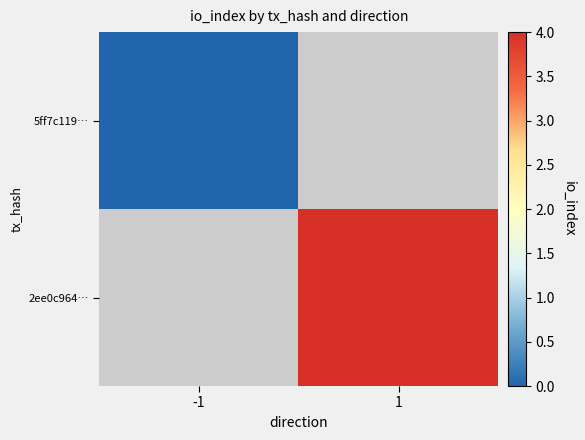

At 1, list the series in order from smallest to largest.

5ff7c119…, 2ee0c964…